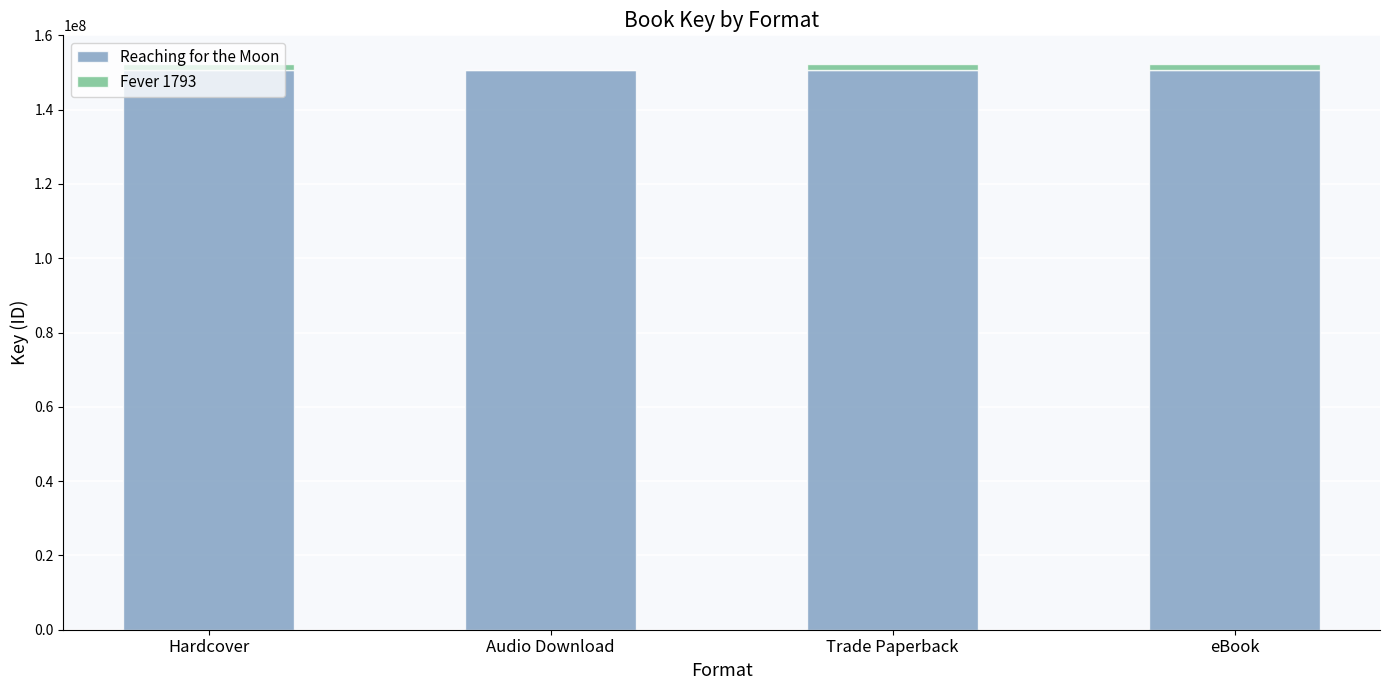

What is the total value across all series at Audio Download?

150592145